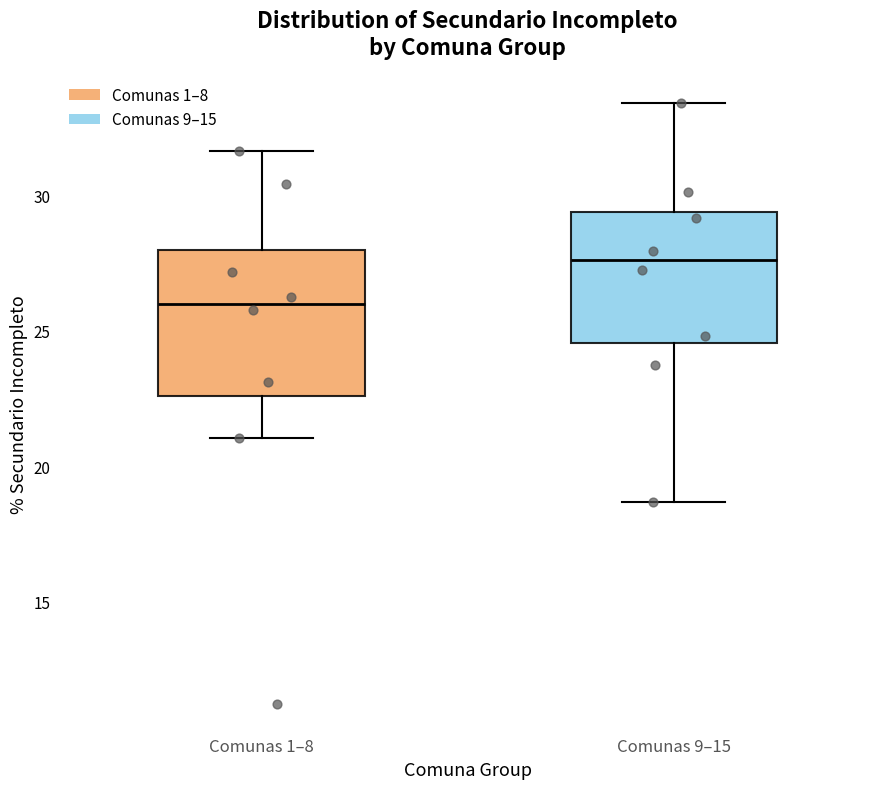

Reading left to right, transcribe this box plot: for each box, give where its median line is, the range the box spans, and where its two whiskers end, as read against the y-axis. The values are not printed on the chart, so give them approximately, as read against the axis.

Comunas 1–8: median 26.0, box 22.5 to 28.0, whiskers 21.0 to 31.5
Comunas 9–15: median 27.5, box 24.5 to 29.5, whiskers 18.5 to 33.5